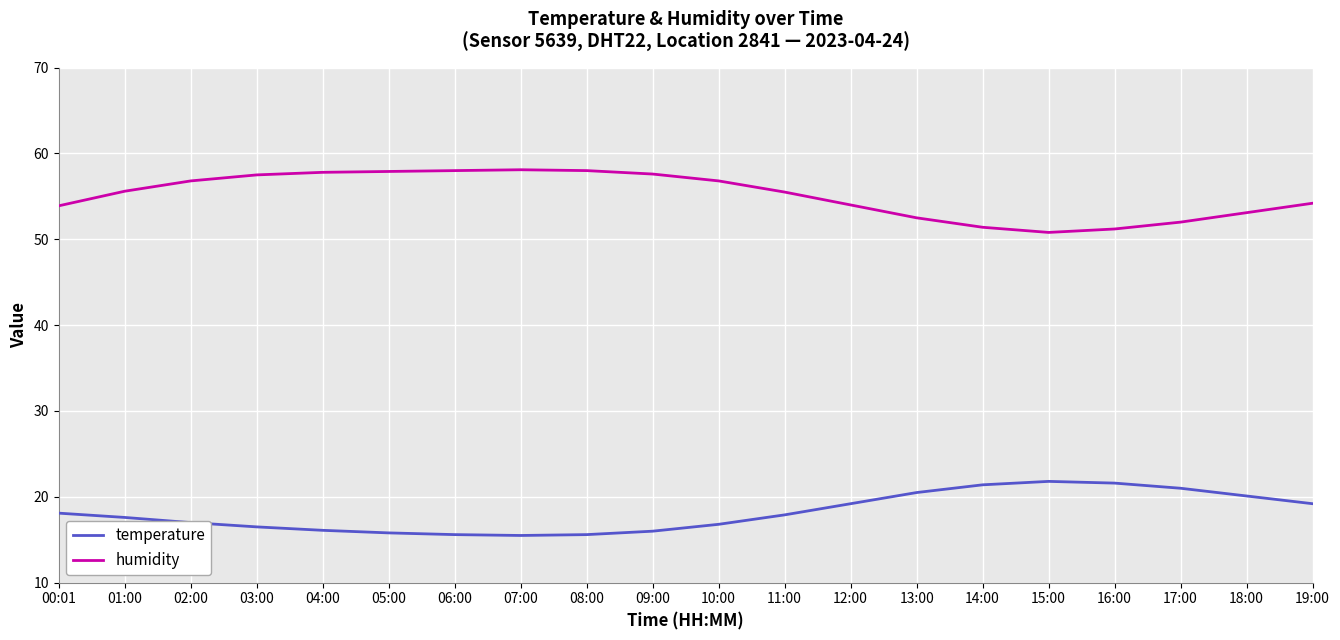

What position from the right is 07:00?

13